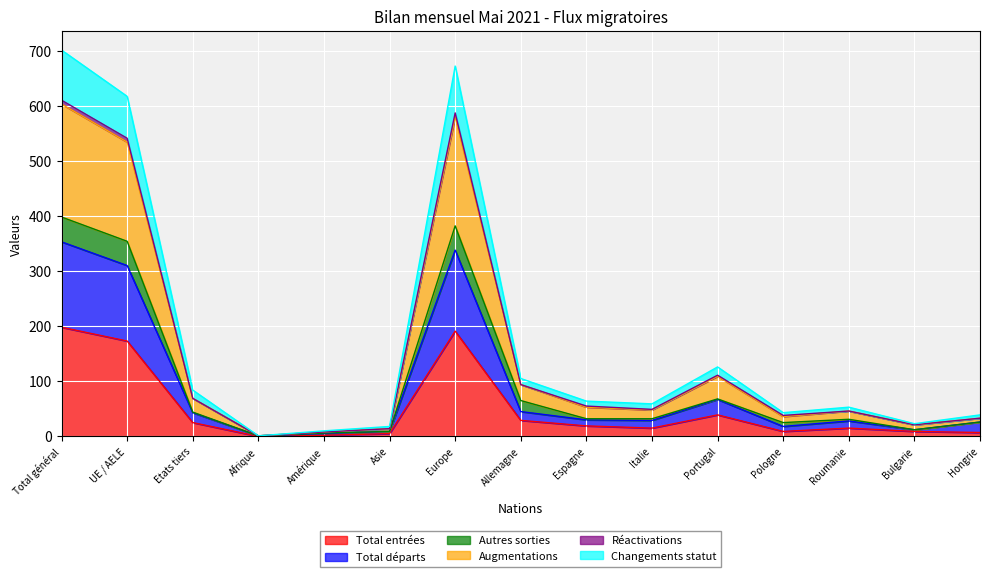

Between Total général and Espagne, which series saw the biggest shift?

Augmentations